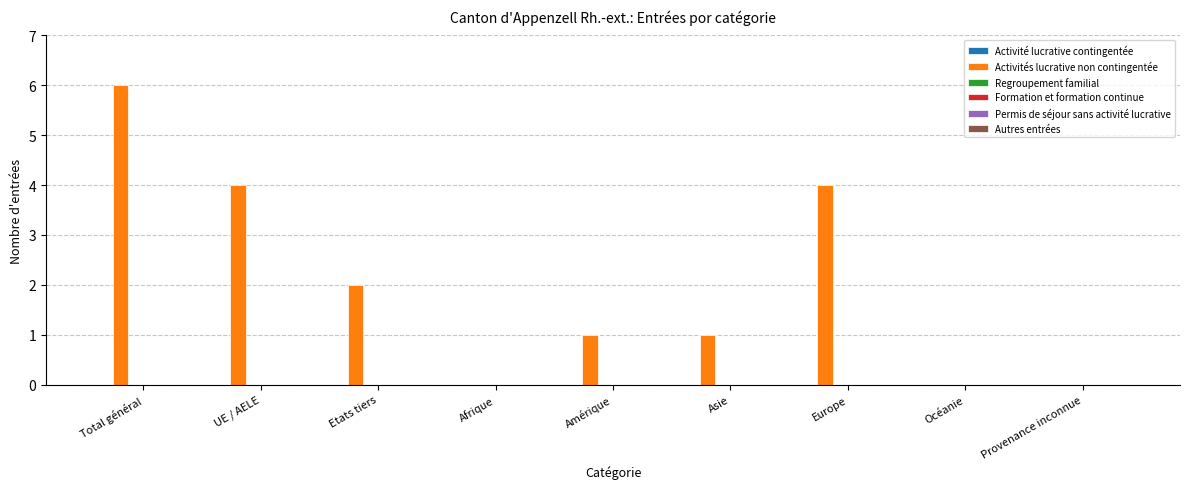

Is it true that the value at Océanie is 4?

False